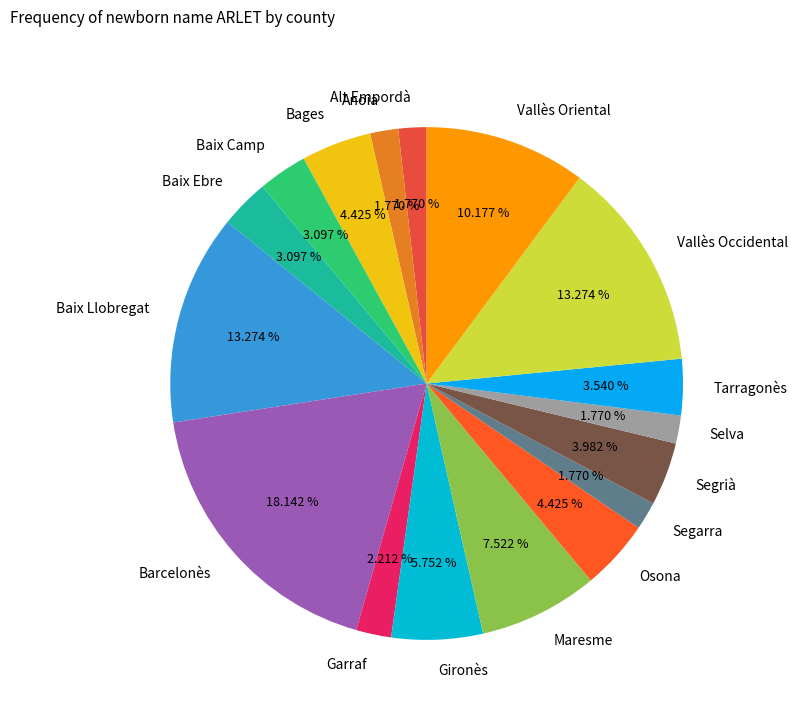

Is it true that Barcelonès is 18% of the pie?

True